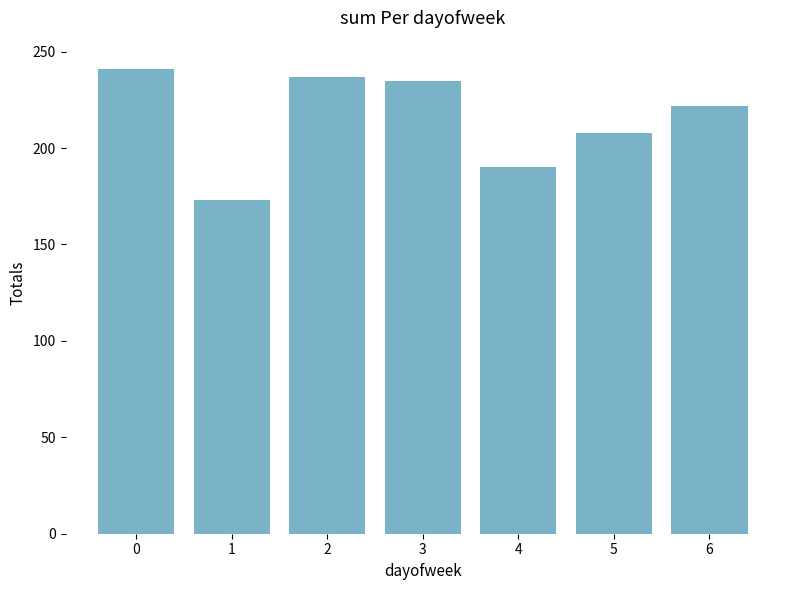

What is the ratio of the value at 3 to the value at 6?

1.1